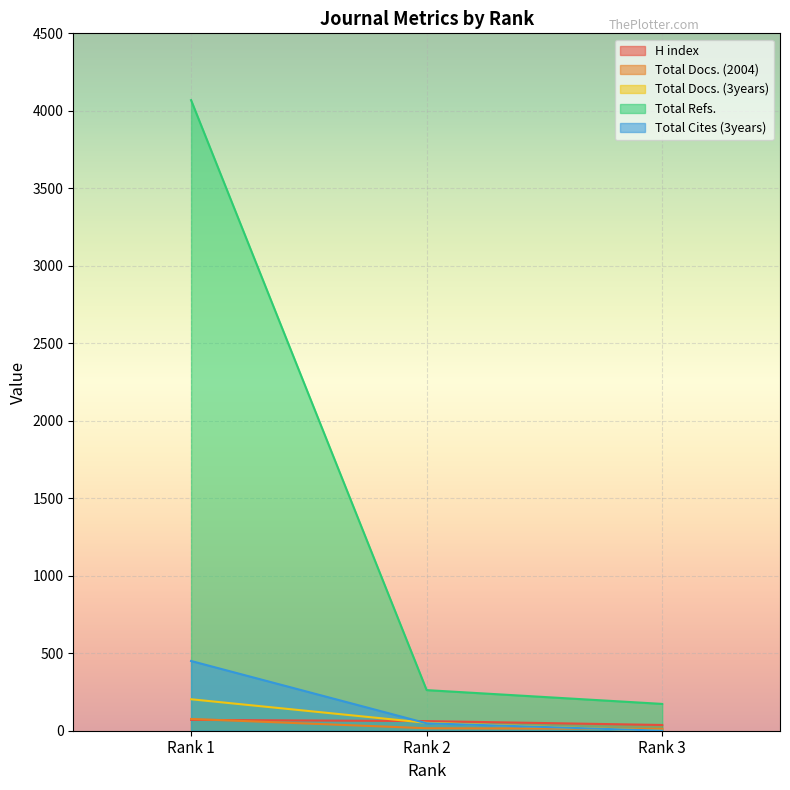

The value of Total Refs. at Rank 3 is 37. True or false?

False